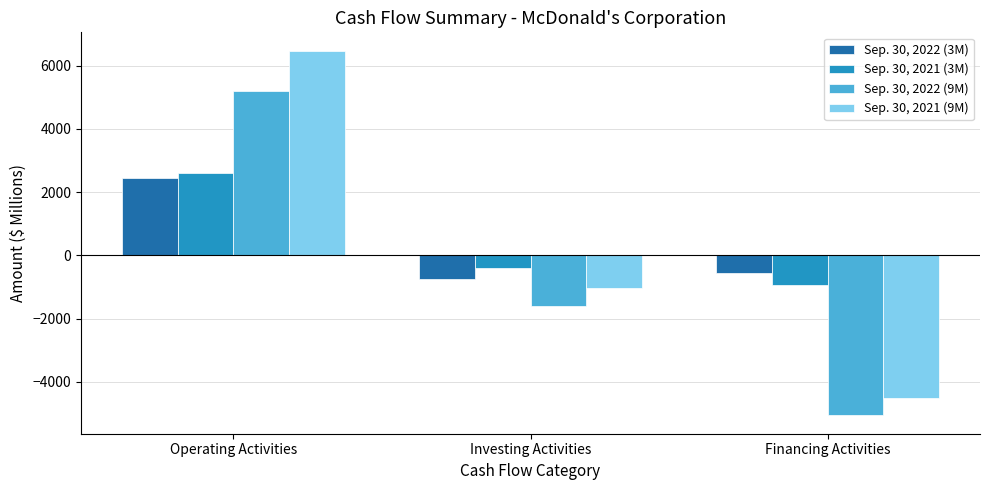

Reading right to left, list all the values displayed in this chart.

Sep. 30, 2022 (3M): Financing Activities=-546.4	Investing Activities=-733.1	Operating Activities=2433.9
Sep. 30, 2021 (3M): Financing Activities=-927.4	Investing Activities=-384.9	Operating Activities=2617.8
Sep. 30, 2022 (9M): Financing Activities=-5063.2	Investing Activities=-1606.8	Operating Activities=5185.3
Sep. 30, 2021 (9M): Financing Activities=-4497.6	Investing Activities=-1043.0	Operating Activities=6475.0